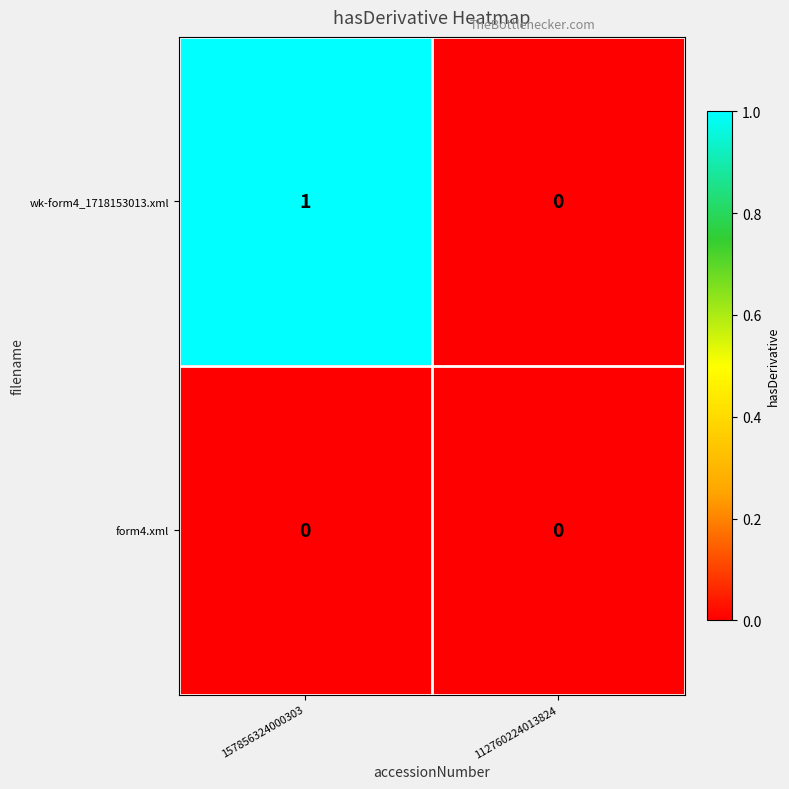

At which label is wk-form4_1718153013.xml closest to 0?

112760224013824